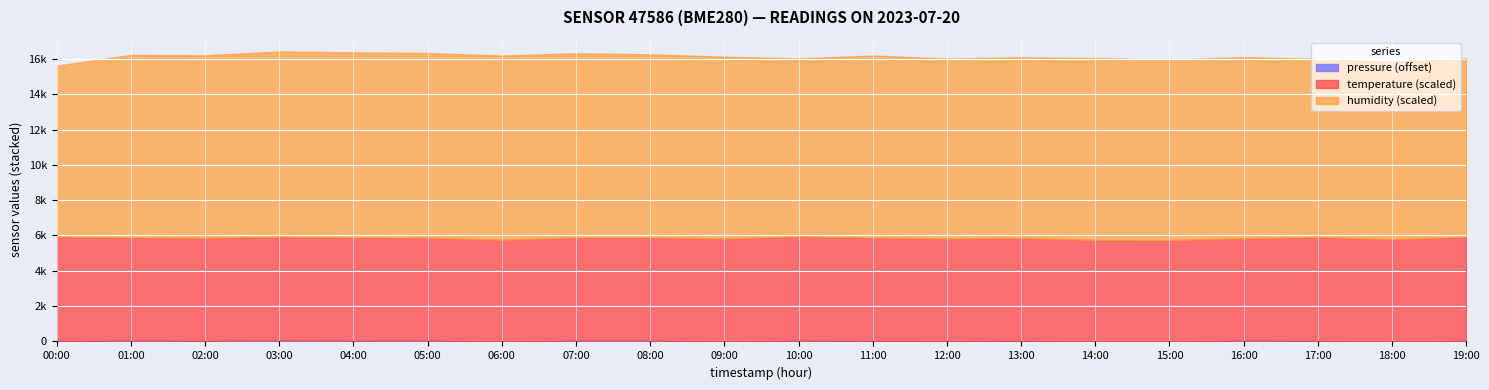

At 04:00, list the series in order from largest to smallest.

pressure, humidity, temperature